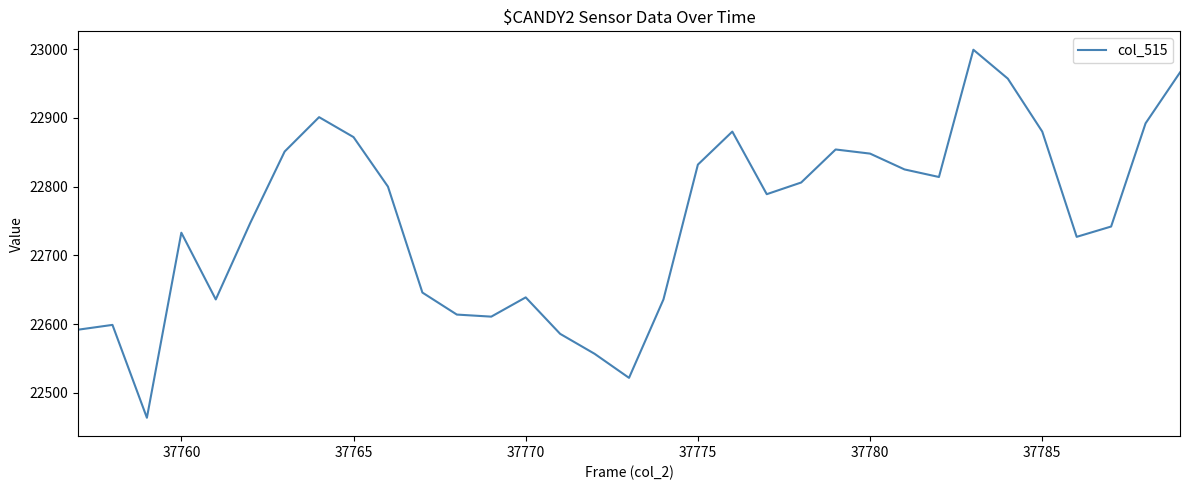

What is the difference between the maximum and minimum values?

535